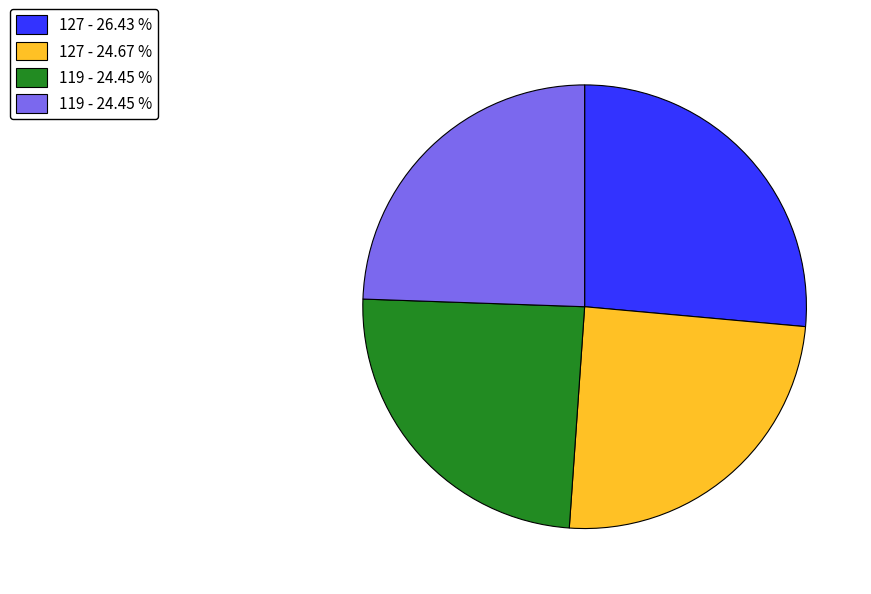

Count the number of slices in the pie.

4